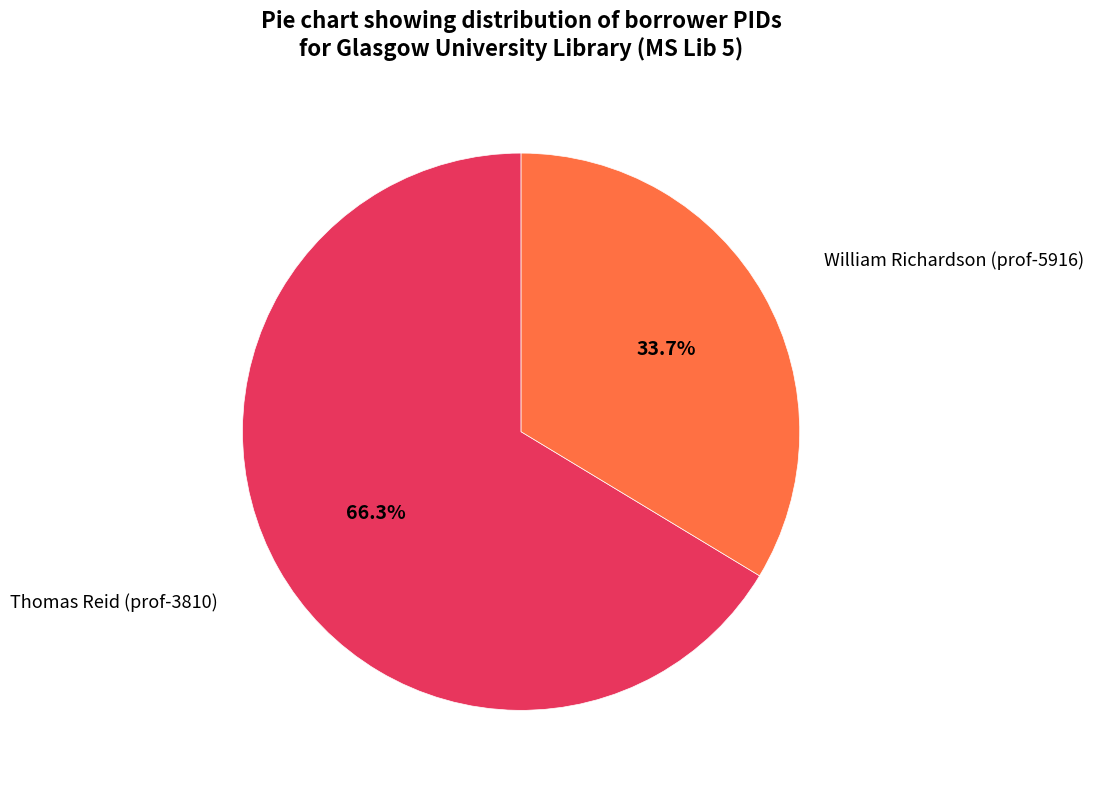

To the nearest percent, what is the average slice percentage?

50%